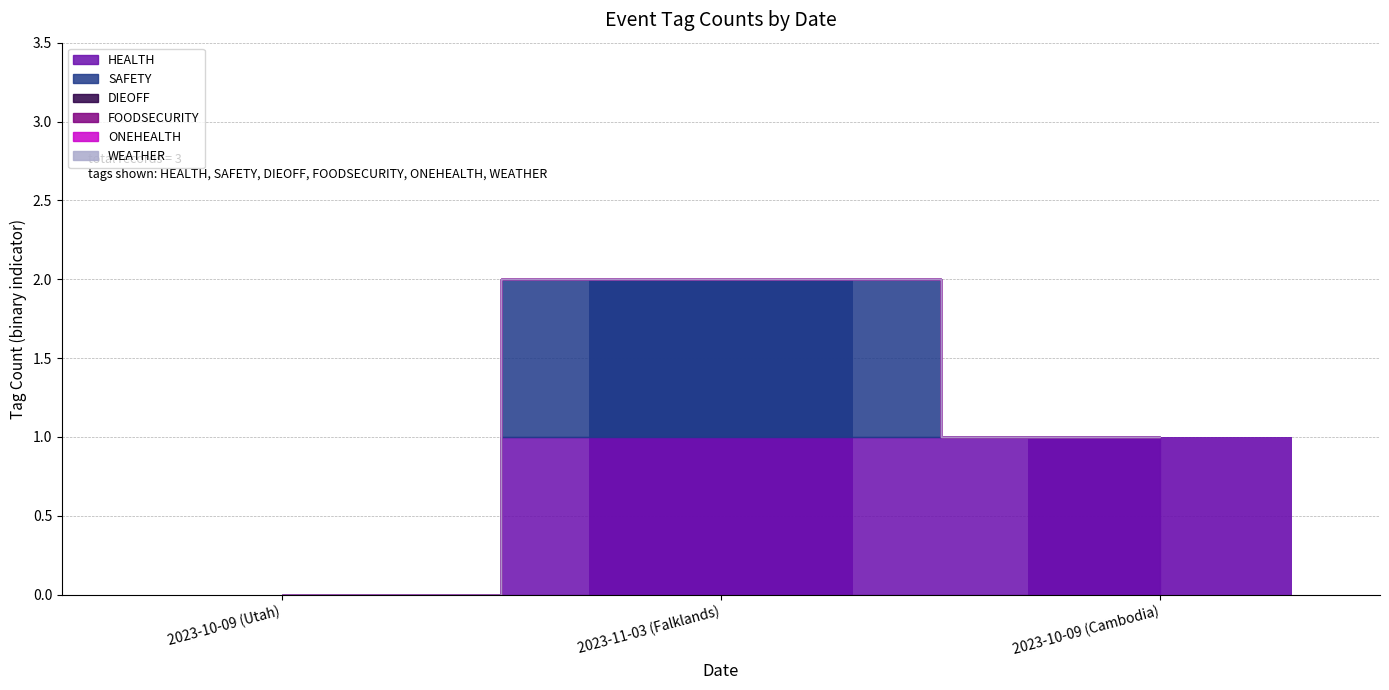

Which series has the widest spread of values?

HEALTH